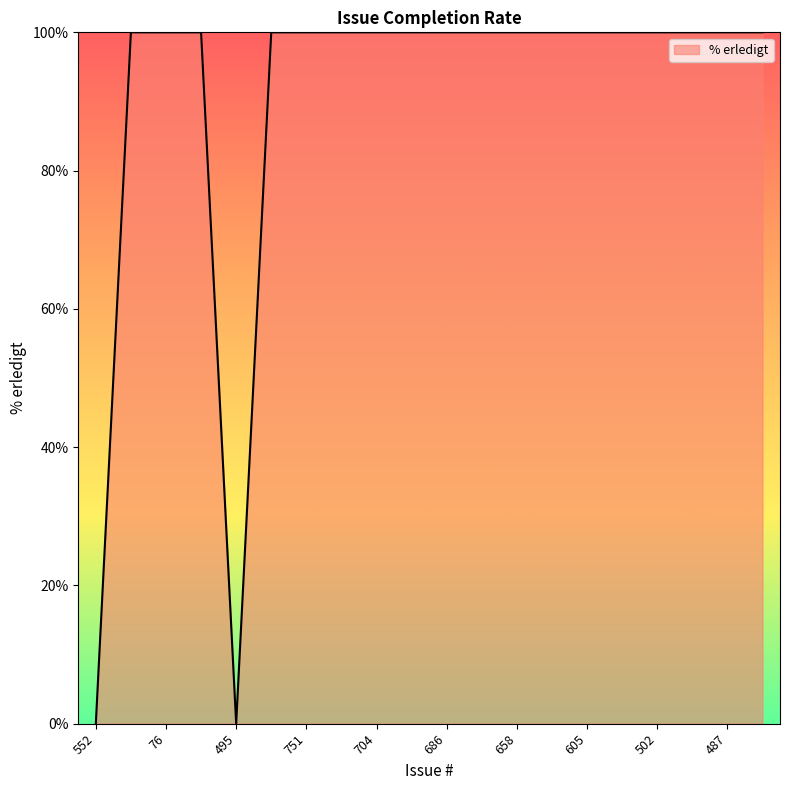

What is the difference between the maximum and minimum values?

100